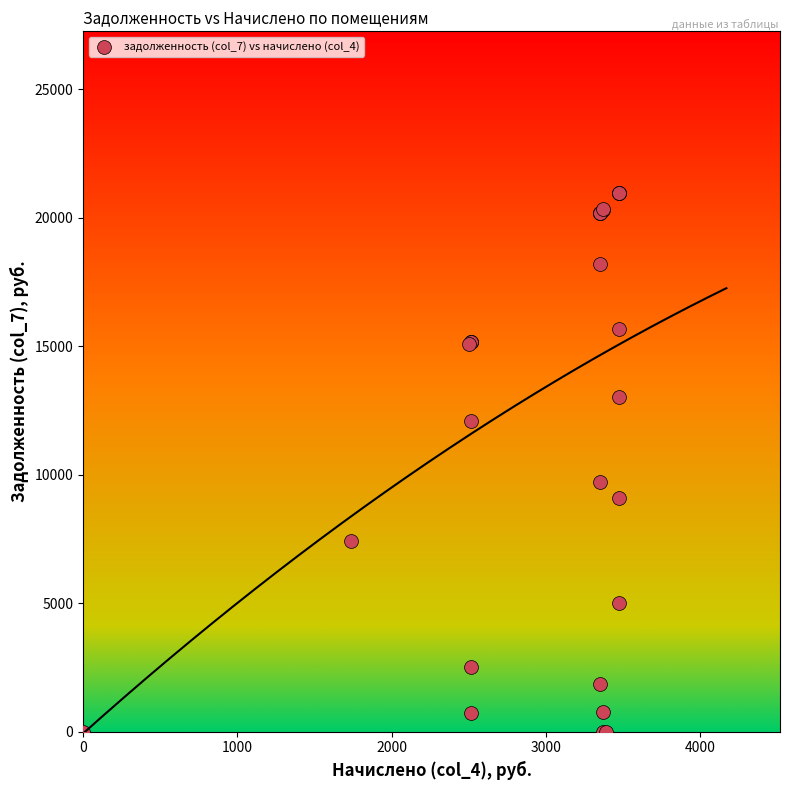

What Y value in the scatter plot is closest to 10481?

9693.6